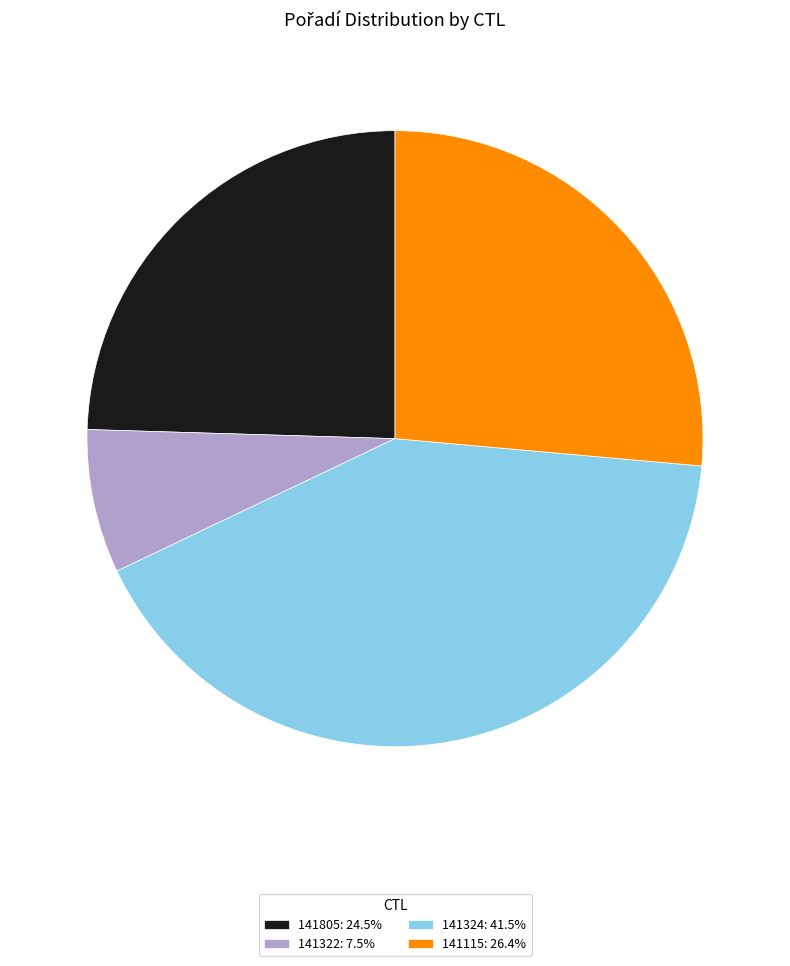

True or false: 141322 accounts for 14% of the total.

False